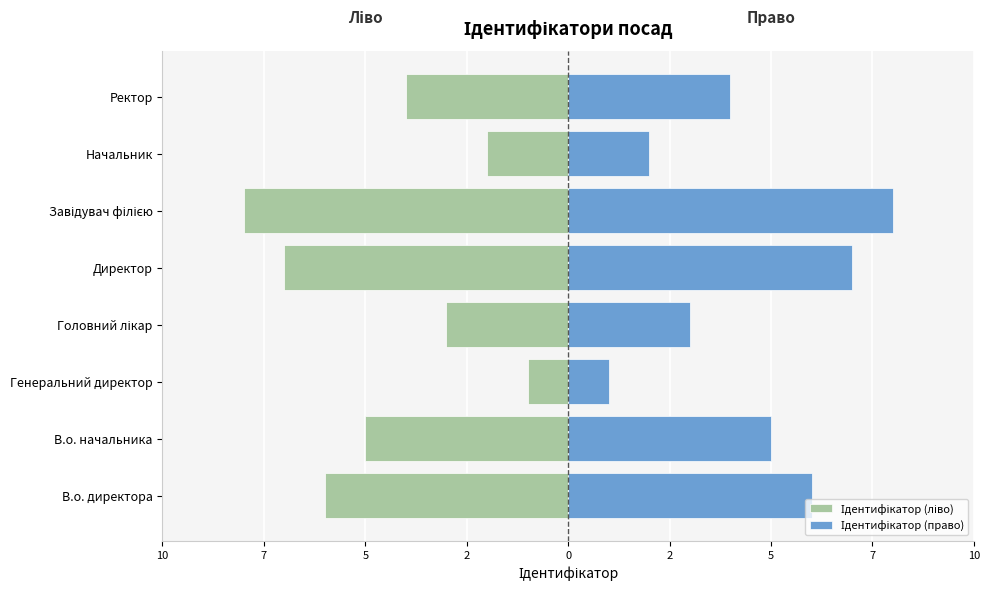

Are the bars horizontal?

Yes